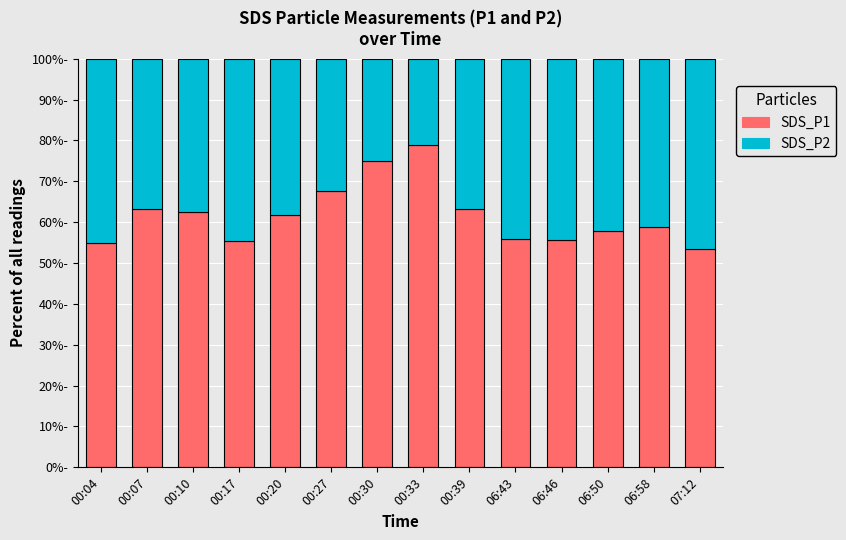

What position from the left is 00:07?

2